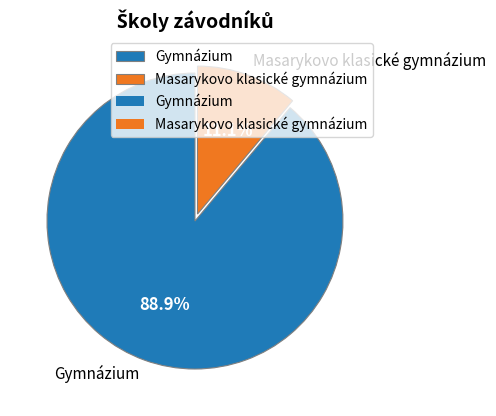

To the nearest percent, what is the combined percentage of Masarykovo klasické gymnázium and Gymnázium?

100%